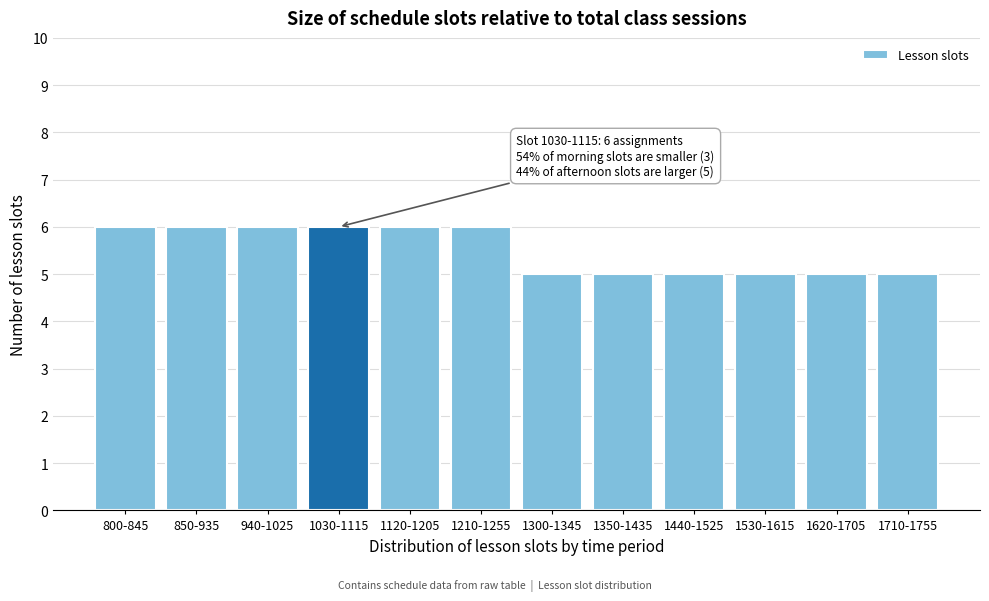

Reading left to right, transcribe all the data shown in this chart.

6	6	6	6	6	6	5	5	5	5	5	5